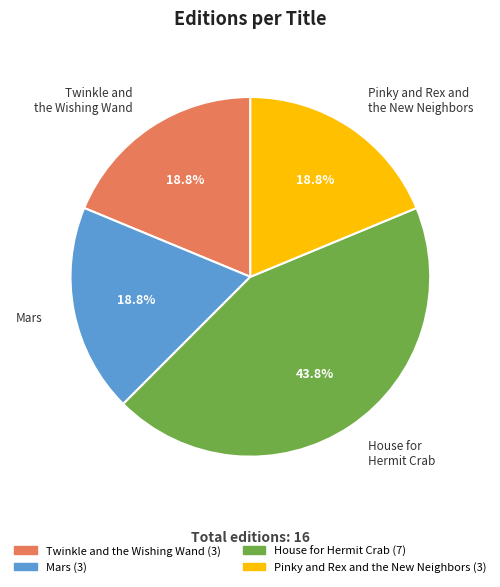

How many segments does this pie chart have?

4